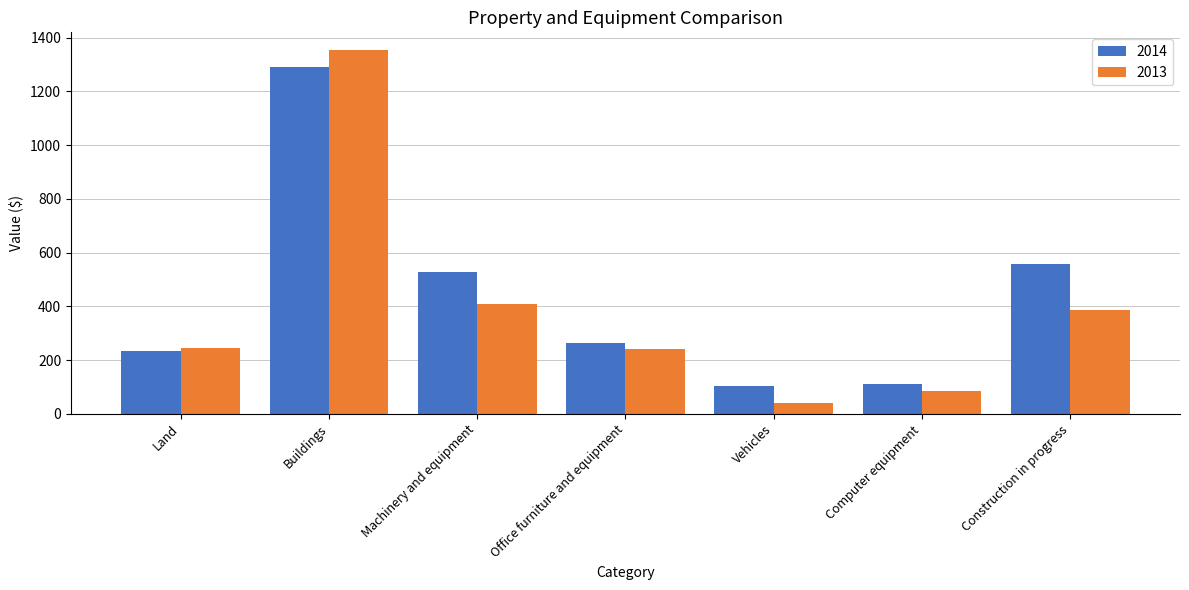

Is it true that 2013 equals 345 at Office furniture and equipment?

False